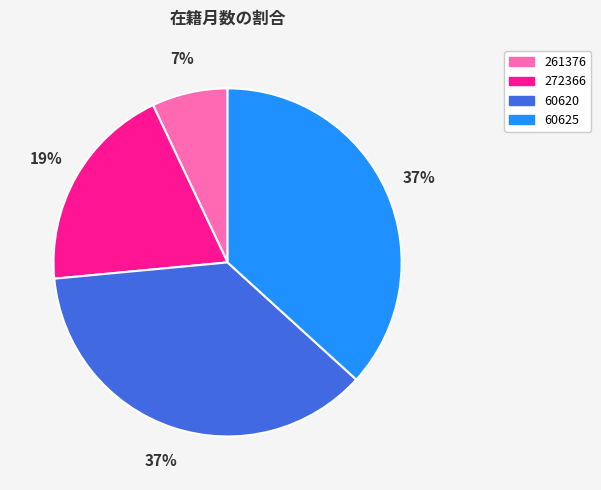

The 60625 slice represents 24% of the pie. True or false?

False